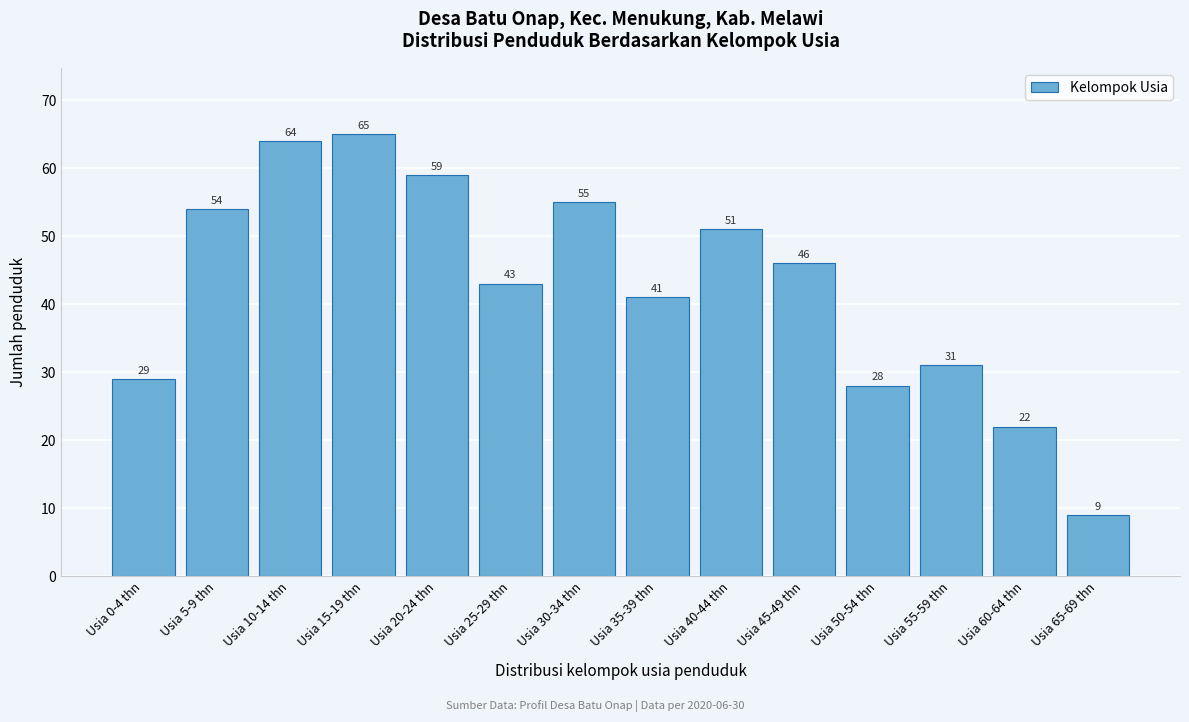

Reading right to left, extract all data points from this chart.

Usia 65-69 thn=9	Usia 60-64 thn=22	Usia 55-59 thn=31	Usia 50-54 thn=28	Usia 45-49 thn=46	Usia 40-44 thn=51	Usia 35-39 thn=41	Usia 30-34 thn=55	Usia 25-29 thn=43	Usia 20-24 thn=59	Usia 15-19 thn=65	Usia 10-14 thn=64	Usia 5-9 thn=54	Usia 0-4 thn=29